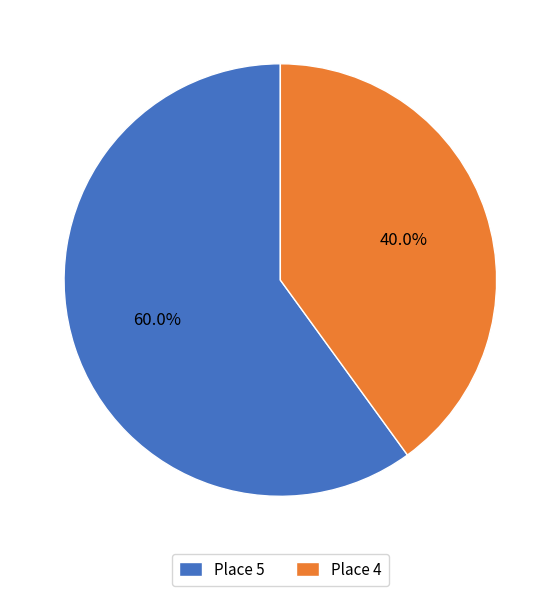

Is it true that Place 4 is 31% of the pie?

False